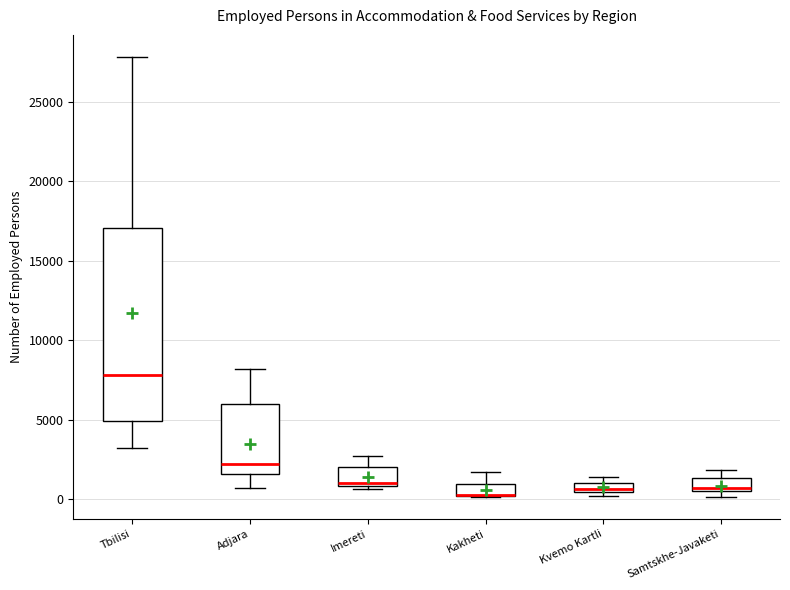

Comparing the boxes themselves (not the whiskers), which one is the tallest?

Tbilisi